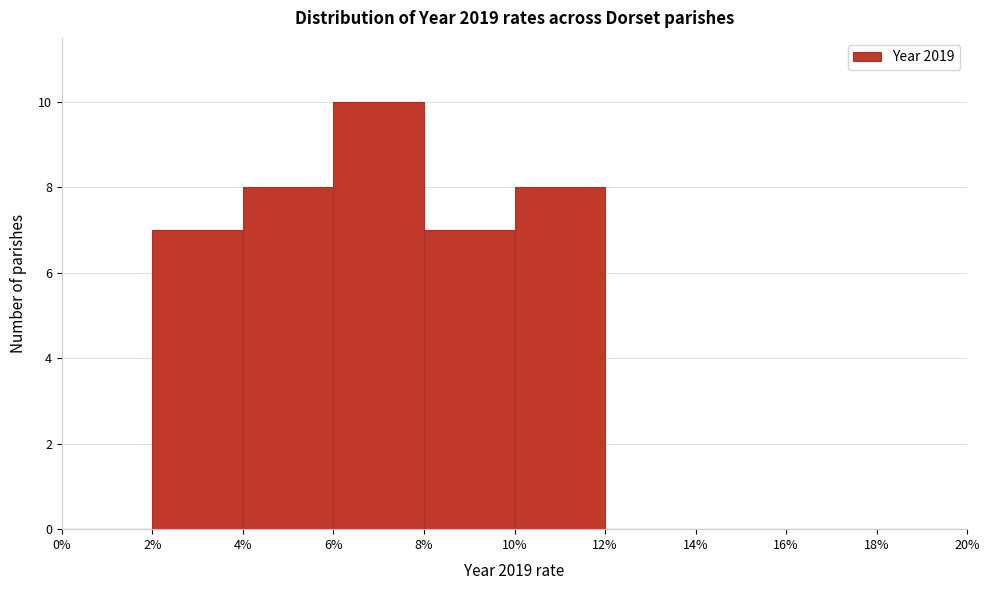

Reading left to right, transcribe this chart: for each bar, give the range it covers on the x-axis and its height. The values are not printed on the chart, so give them approximately, as read against the axis.

0% to 2%: 0
2% to 4%: 7
4% to 6%: 8
6% to 8%: 10
8% to 10%: 7
10% to 12%: 8
12% to 14%: 0
14% to 16%: 0
16% to 18%: 0
18% to 20%: 0